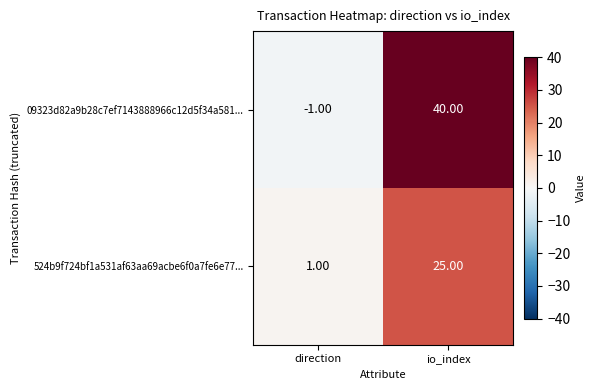

Between direction and io_index, which series saw the biggest shift?

09323d82a9b28c7ef7143888966c12d5f34a581...